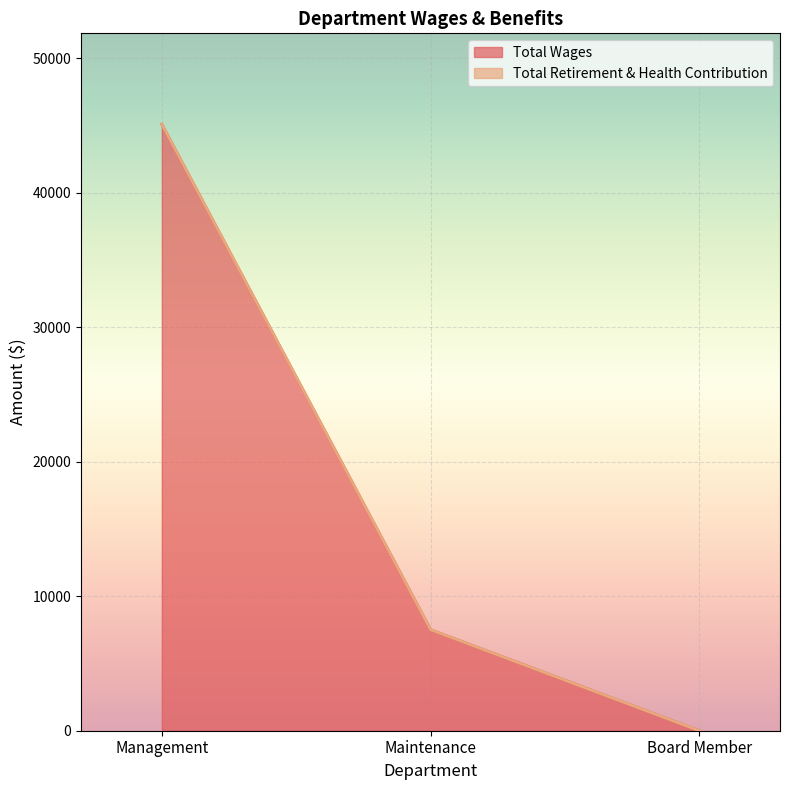

How many data points are above 7510?

1